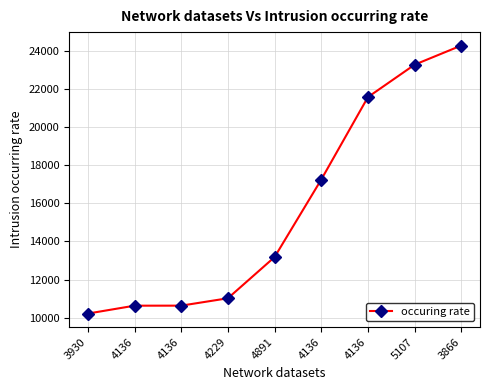

Reading left to right, what are all the values shown in this chart?

3930=10208	4136=10623	4136=10625	4229=11013	4891=13180	4136=17258	4136=21598	5107=23303	3866=24311